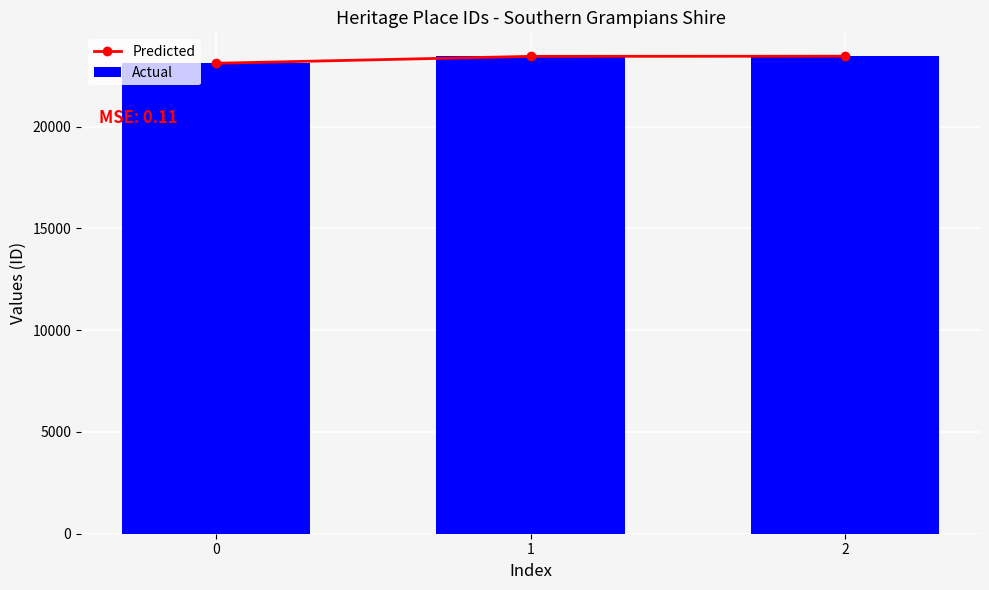

What is the value of the Predicted bar at the 1st from the left?

23106.4